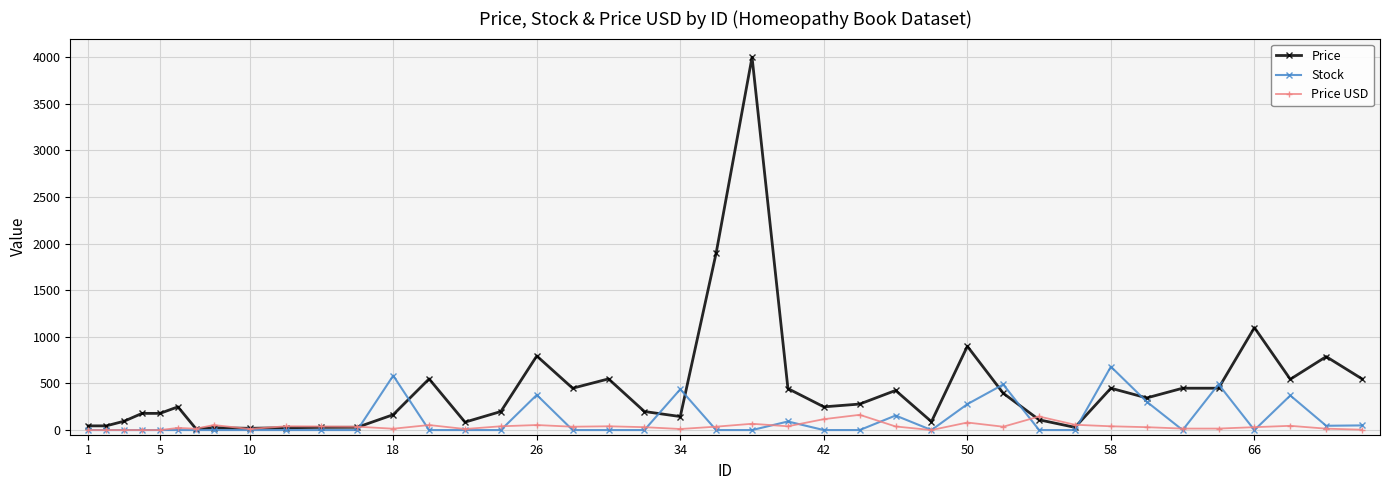

Which series has the largest total across all categories?

Price